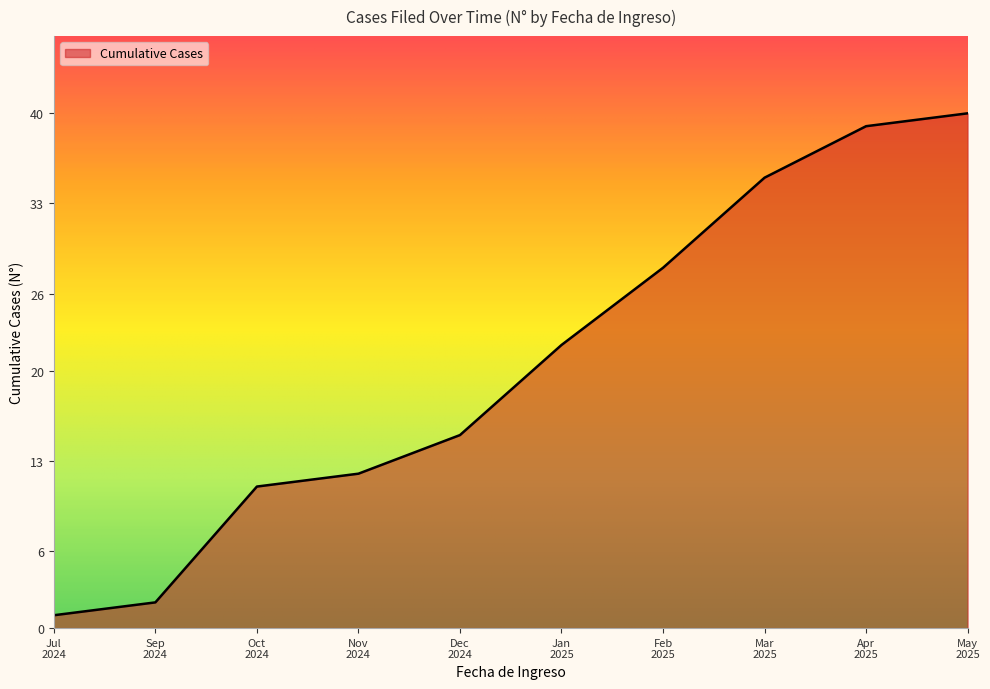

What is the maximum value shown in the chart?

40